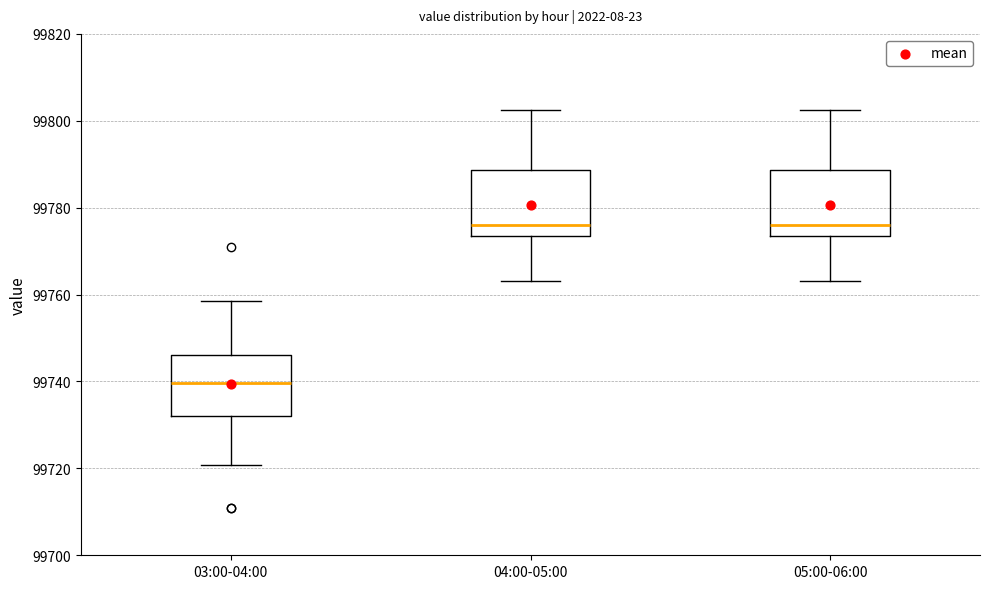

Reading left to right, transcribe this box plot: for each box, give where its median line is, the range the box spans, and where its two whiskers end, as read against the y-axis. The values are not printed on the chart, so give them approximately, as read against the axis.

03:00-04:00: median 99740, box 99732 to 99746, whiskers 99720 to 99758
04:00-05:00: median 99776, box 99774 to 99788, whiskers 99764 to 99802
05:00-06:00: median 99776, box 99774 to 99788, whiskers 99764 to 99802